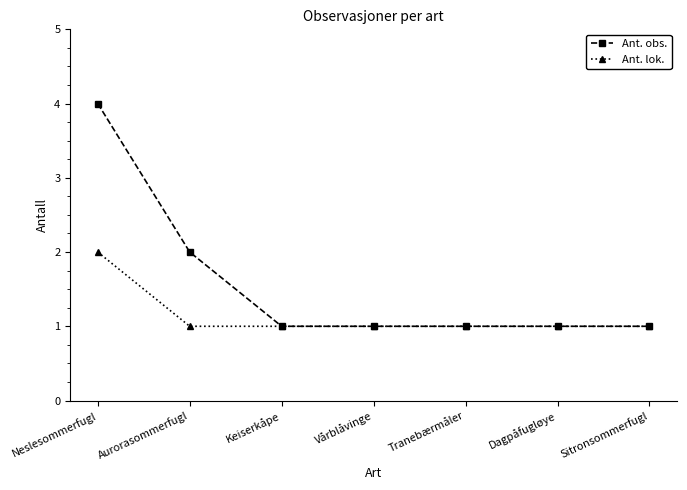

Which series has the largest range (max minus min)?

Ant. obs.